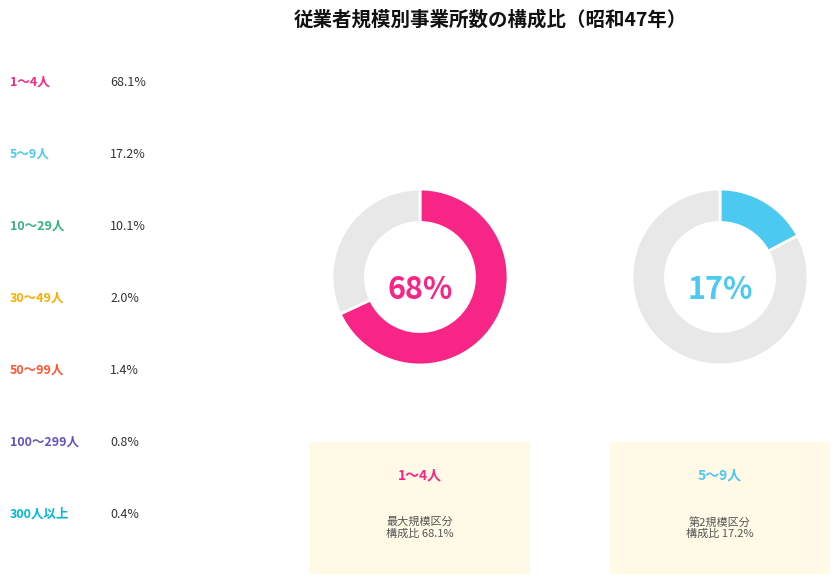

Count the number of slices in the pie.

7